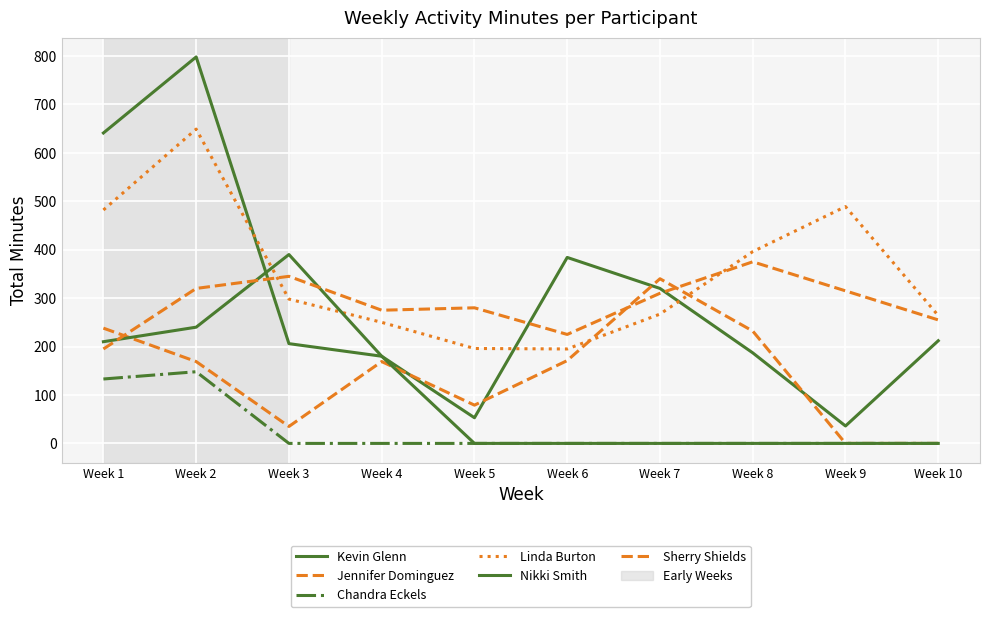

How many lines are shown in the chart?

6